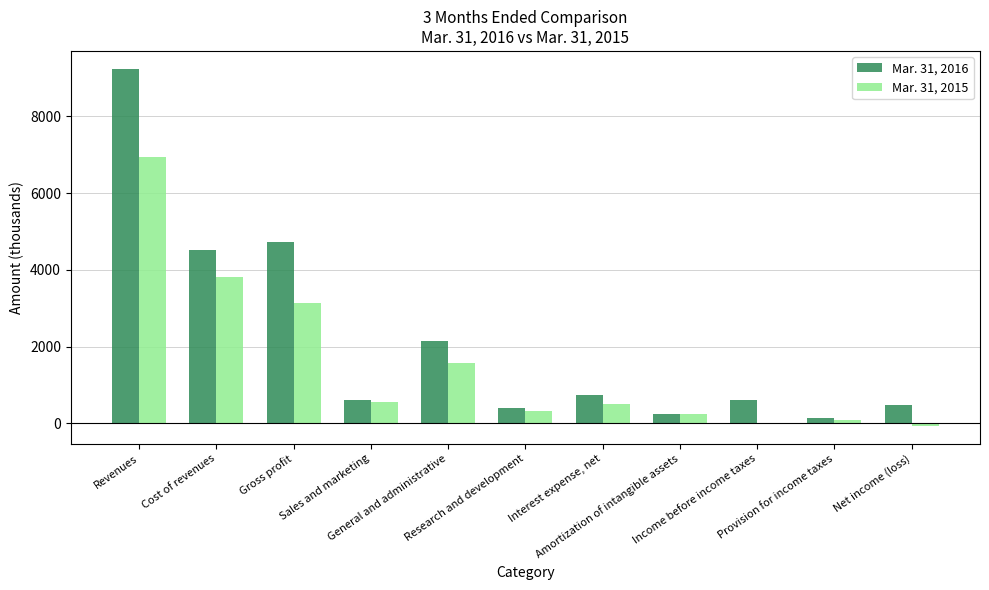

Which category has the highest value in the Mar. 31, 2016 series?

Revenues